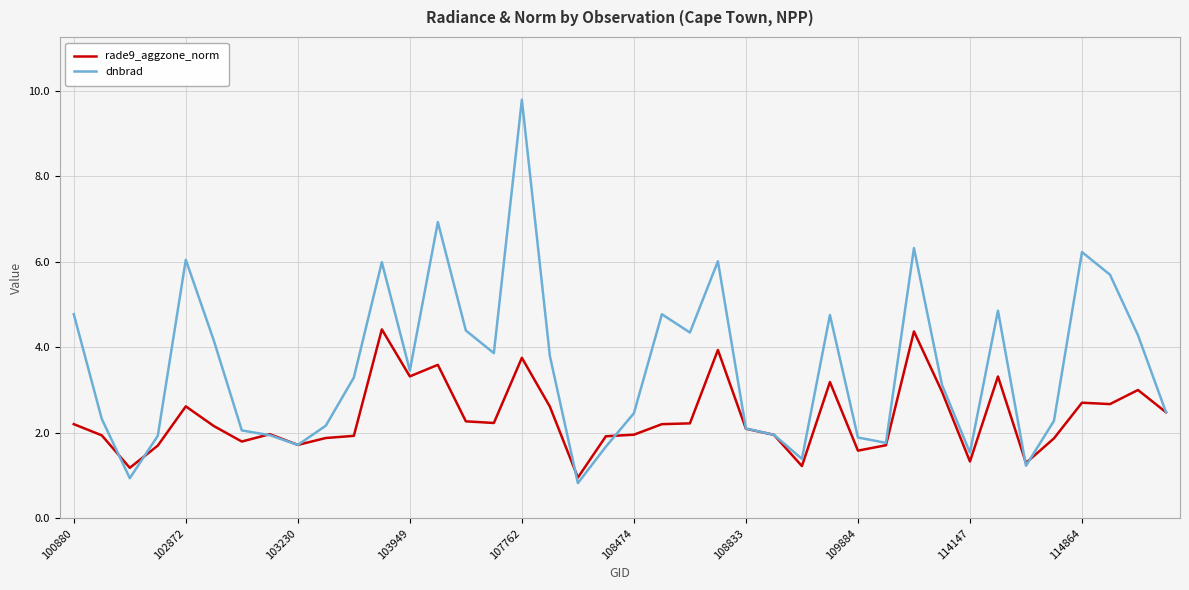

What is the minimum value for rade9_aggzone_norm?

1.0